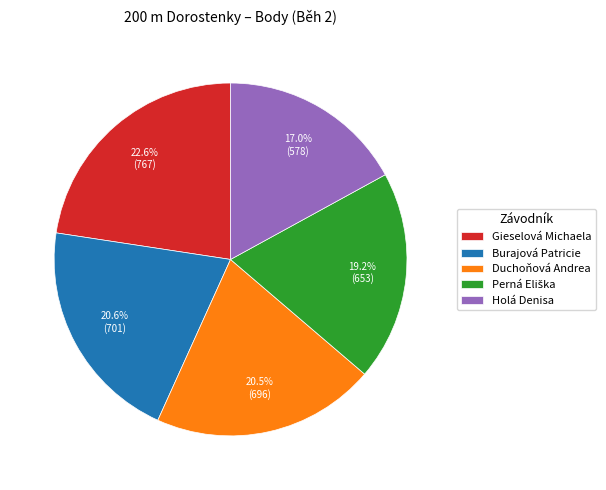

Does Duchoňová Andrea represent more than half of the total?

No